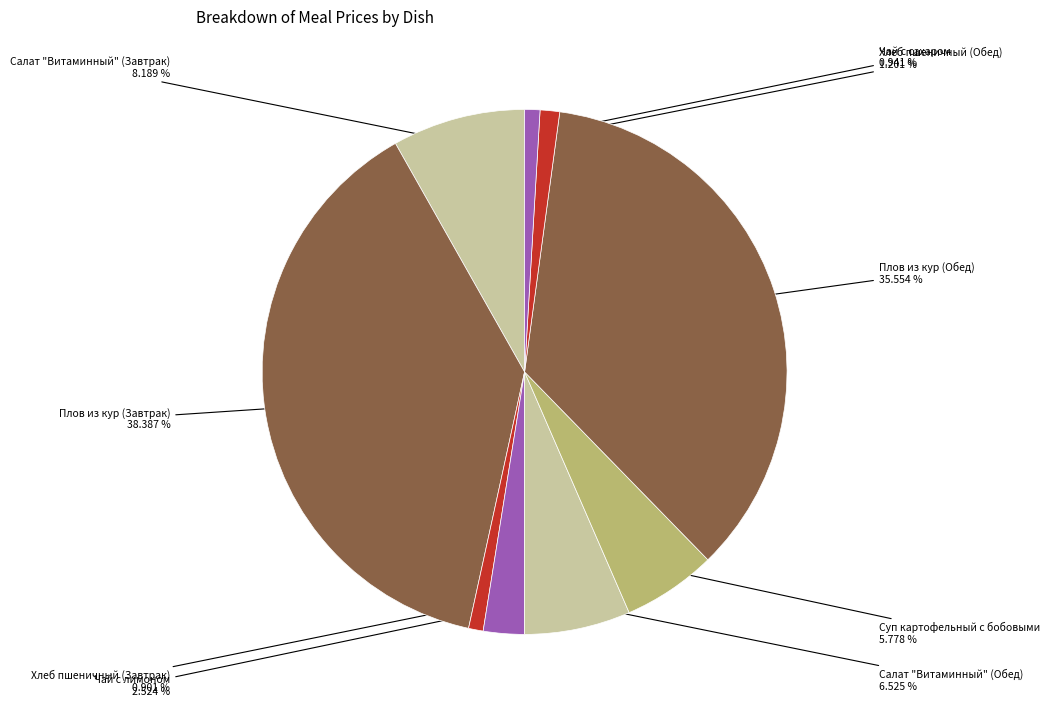

Count the number of slices in the pie.

9